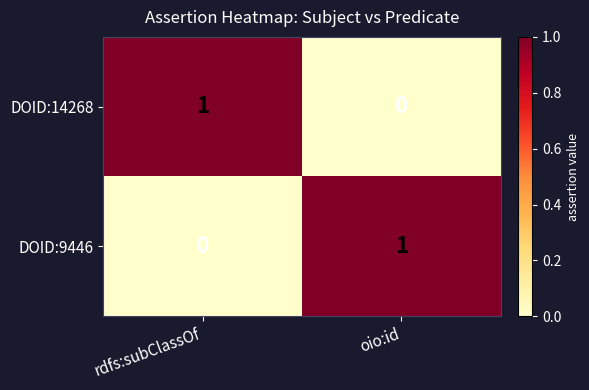

Rank the series at oio:id from lowest to highest value.

DOID:14268, DOID:9446